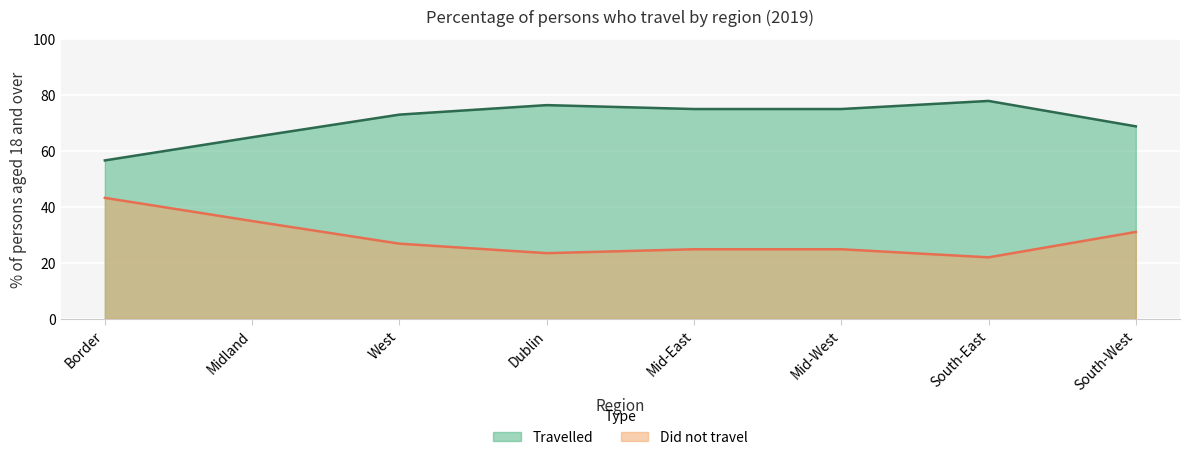

What is the label of the 7th point from the right?

Midland